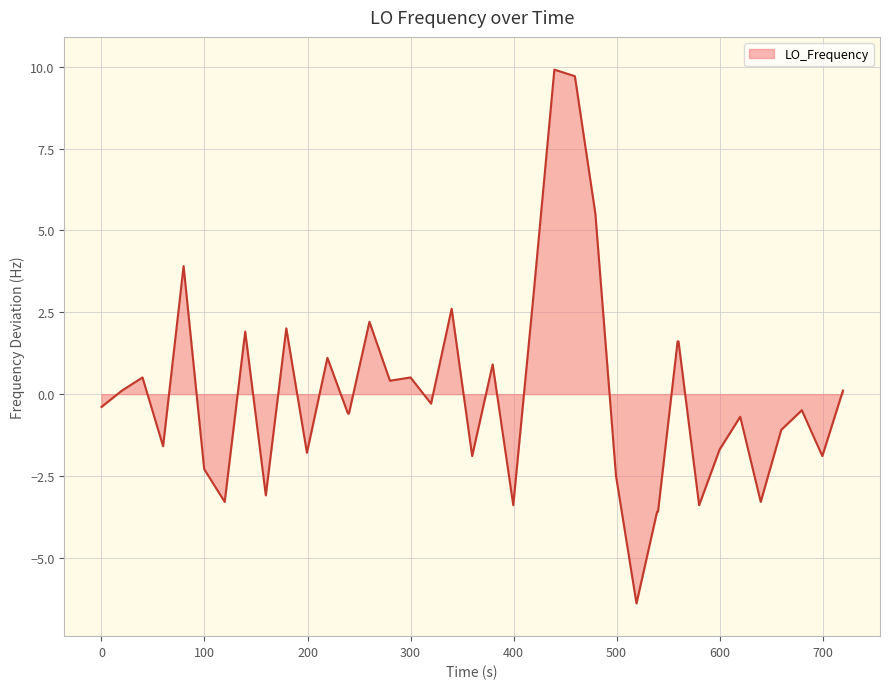

What is the smallest value displayed?

-6.4